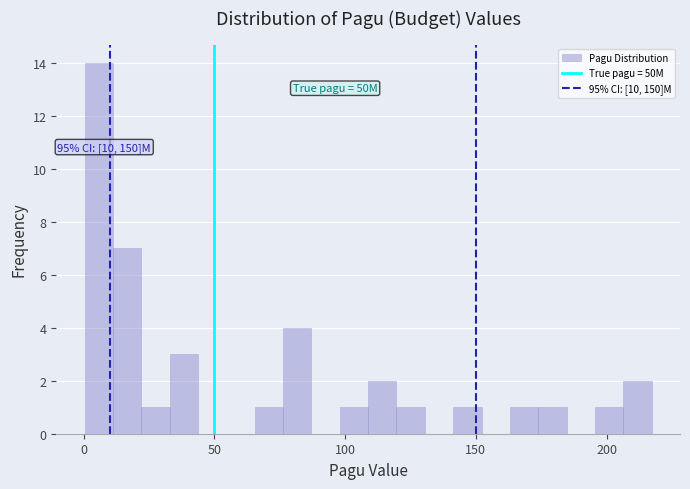

Read against the x-axis, roughly where is the centre of the tallest bar?

5